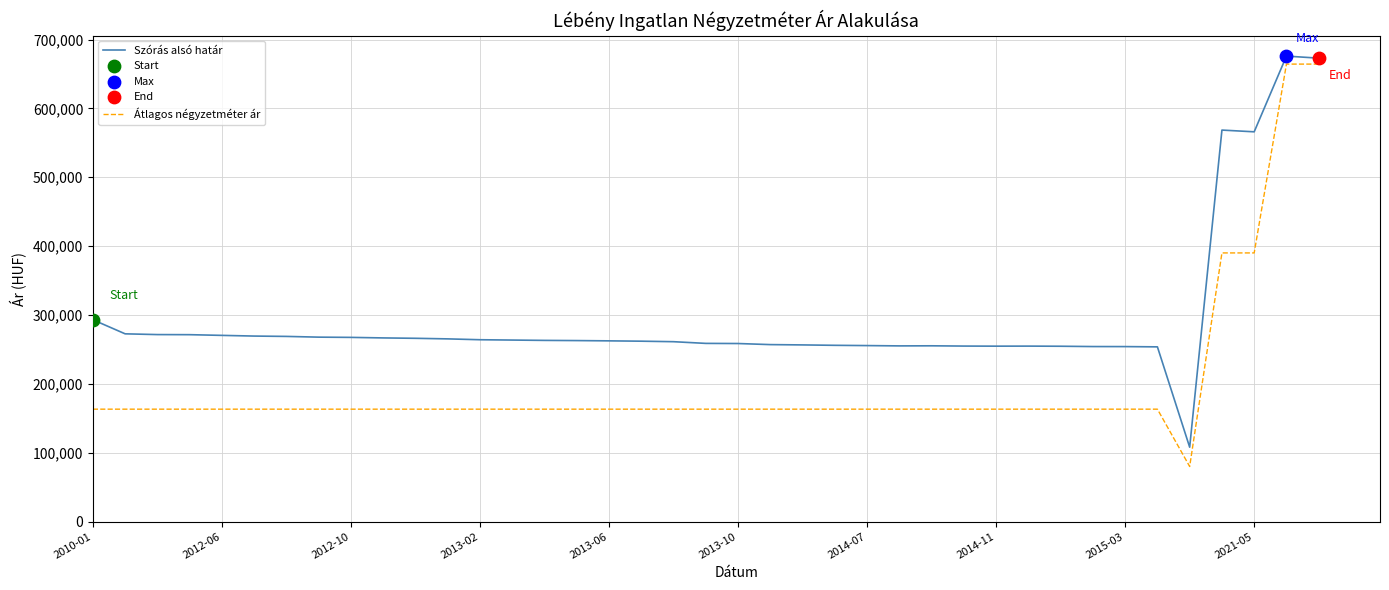

Which series has the widest spread of values?

Átlagos négyzetméter ár